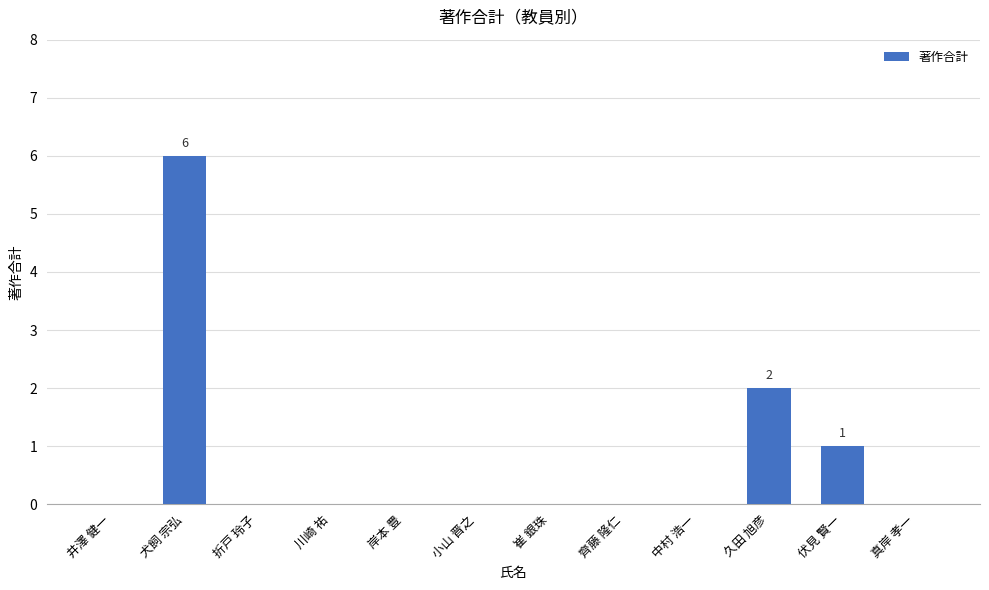

What is the change in value from 崔 銀珠 to 伏見 賢一?

+1